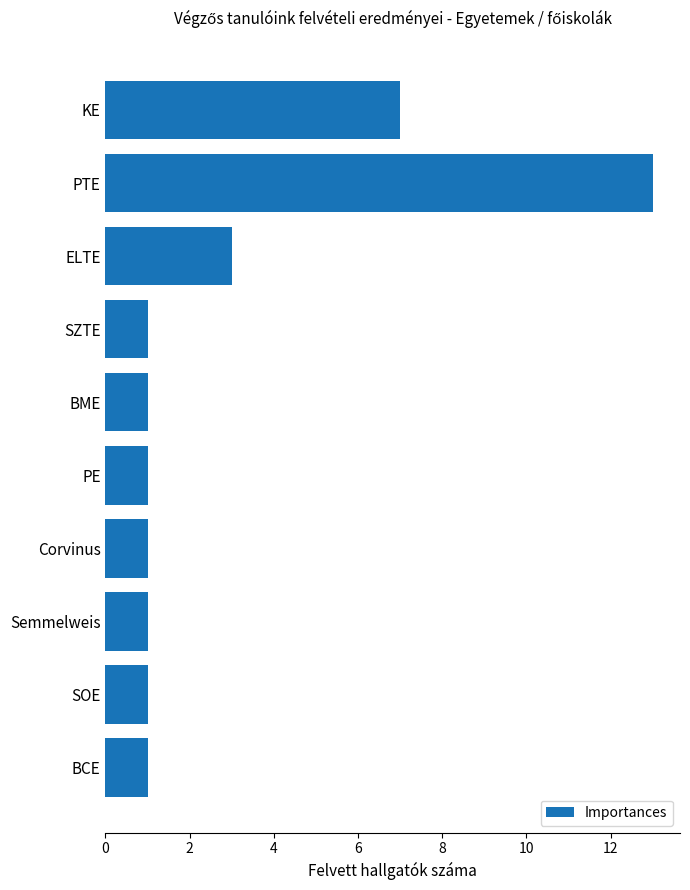

What is the sum of all values?

30